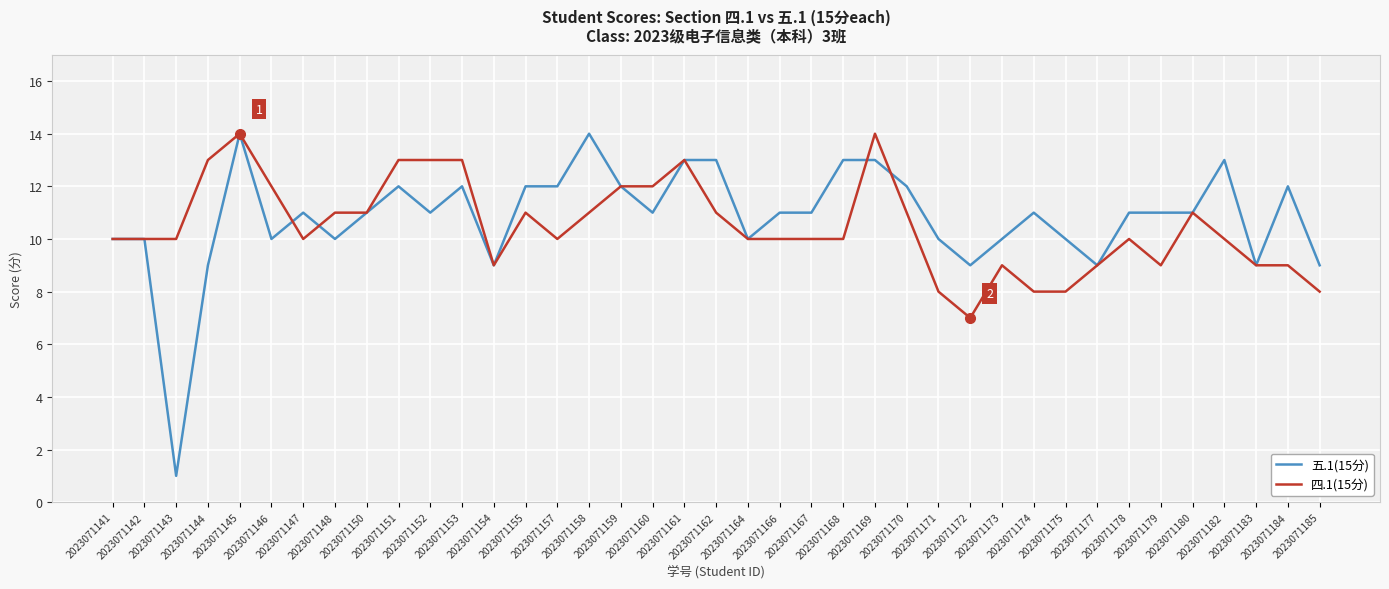

Is it true that 五.1(15分) equals 11 at 2023071174?

True